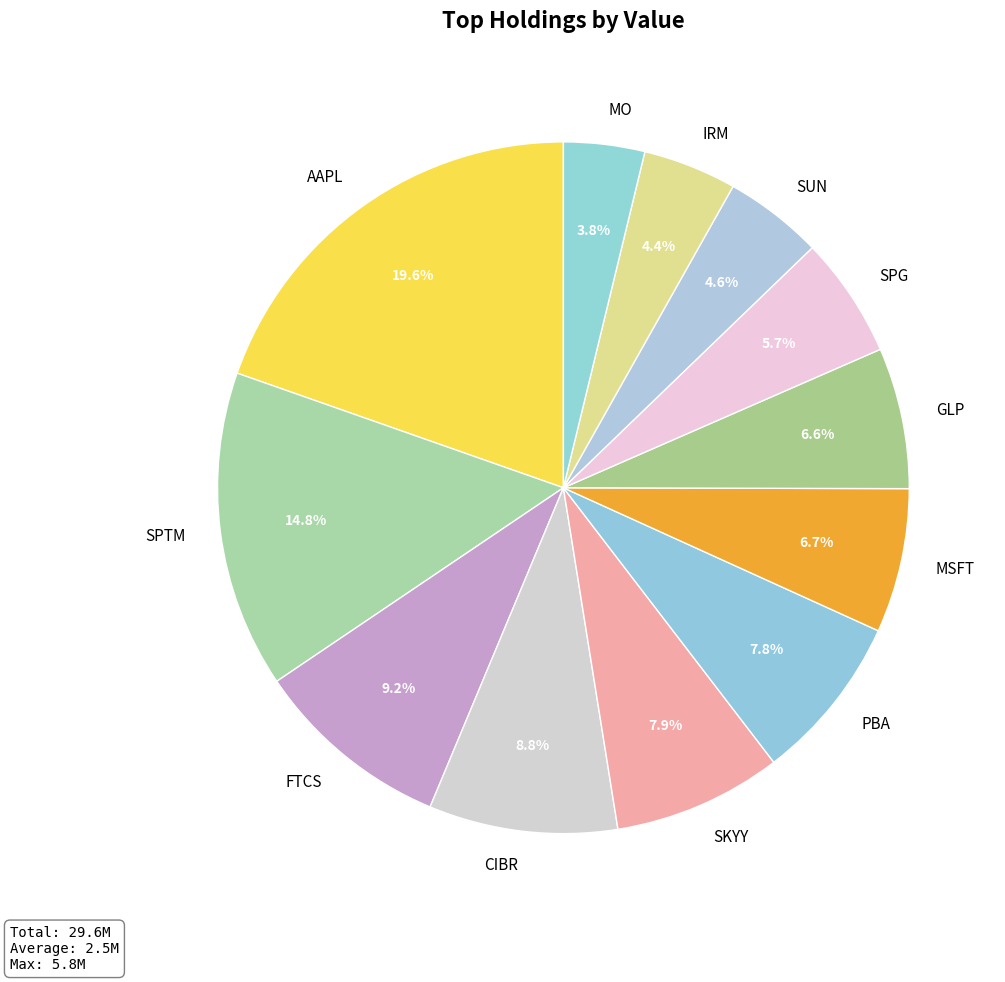

How many slices are in this pie chart?

12